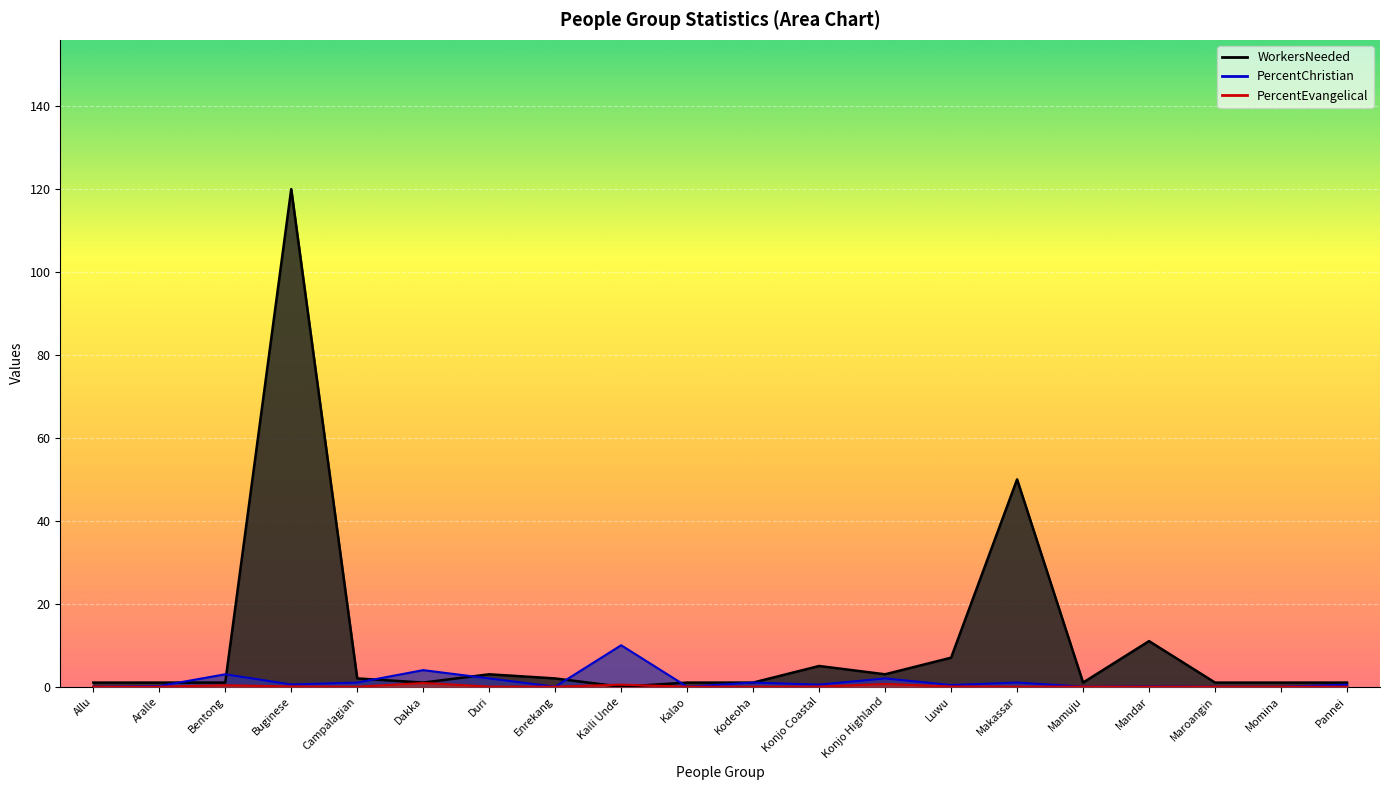

At which category does PercentChristian reach its first local peak?

Bentong